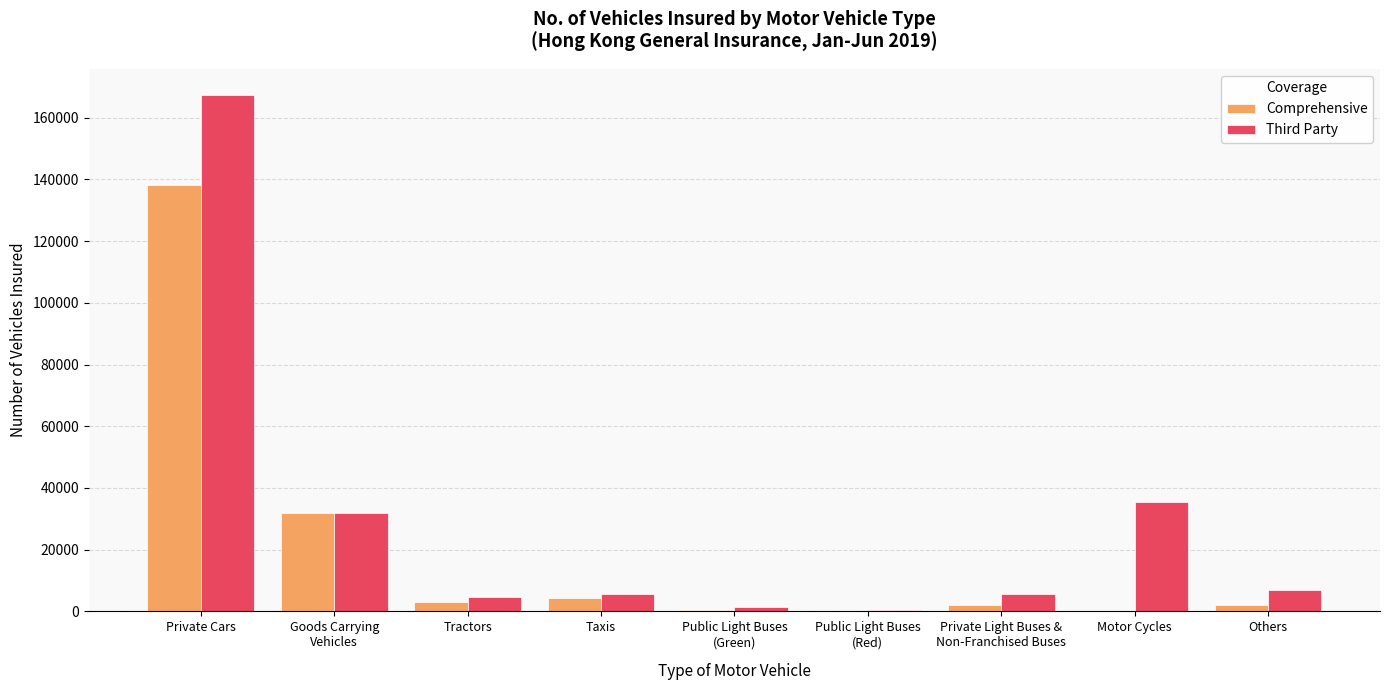

The Third Party series shows 6890 at Others. True or false?

True